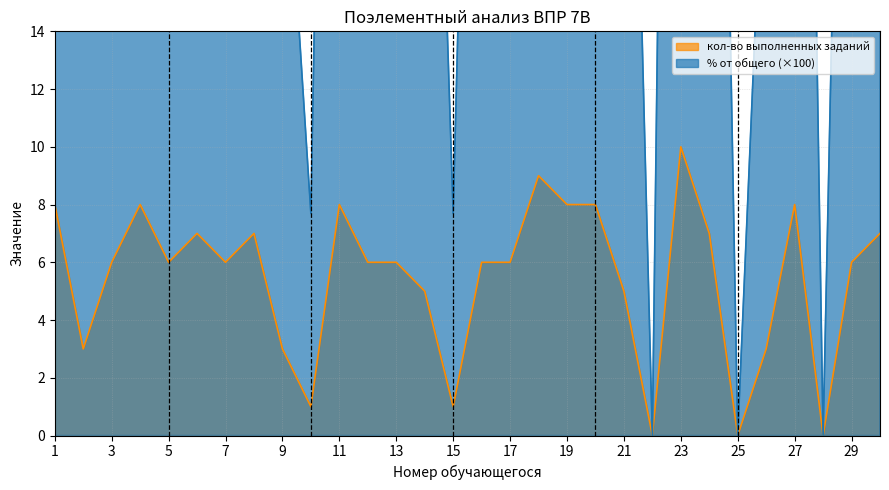

What is the value of the % от общего point at the 12th from the left?

46.2